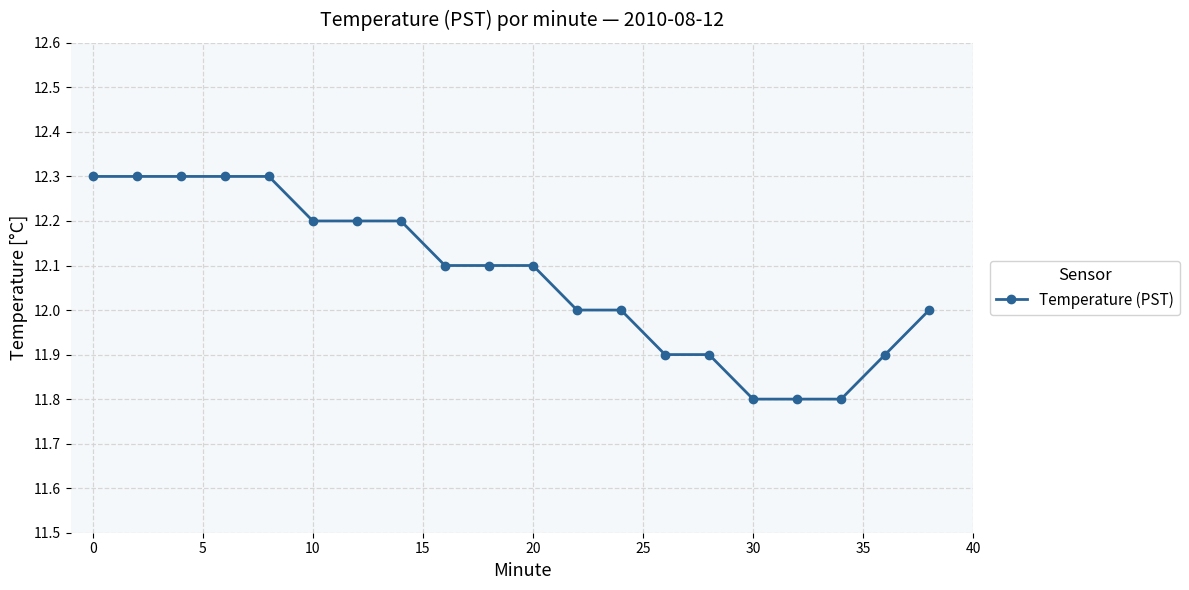

What is the difference between the maximum and minimum values?

0.5